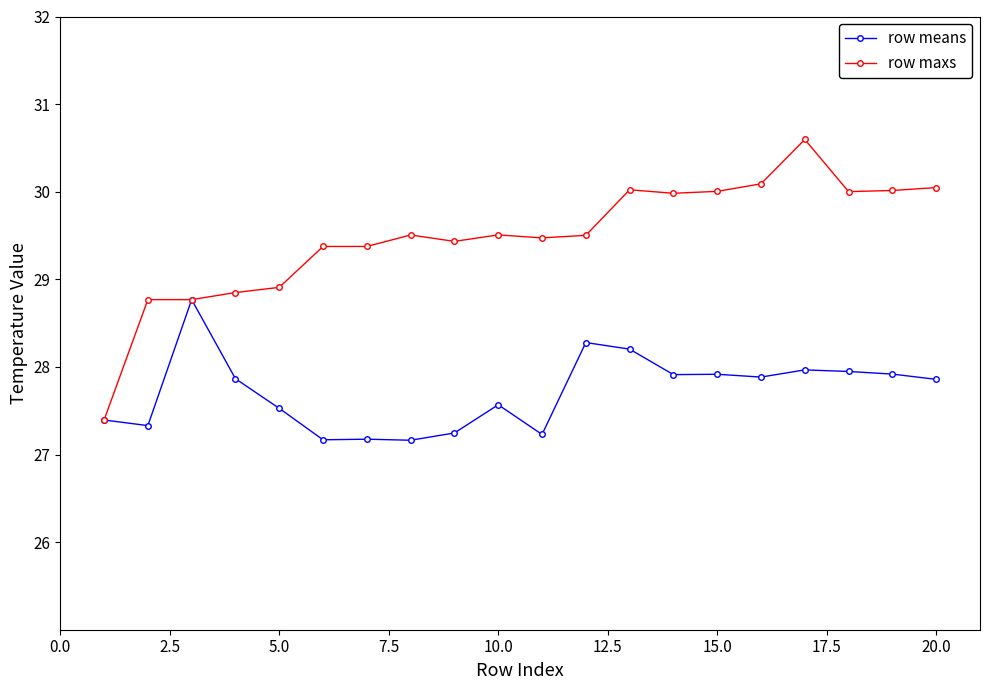

Which series has the largest total across all categories?

row maxs